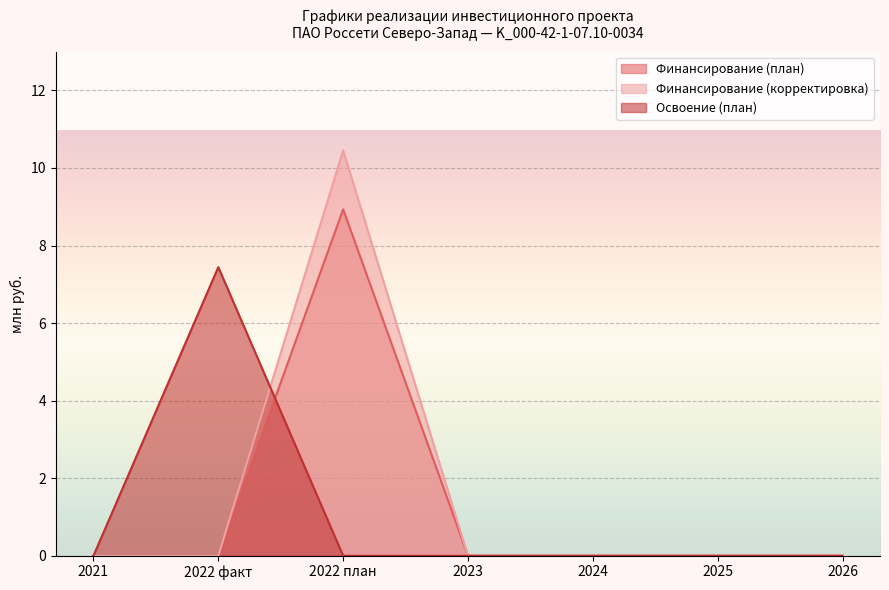

Rank the categories by Финансирование (корректировка) value from highest to lowest.

2022 план, 2021, 2022 факт, 2023, 2024, 2025, 2026